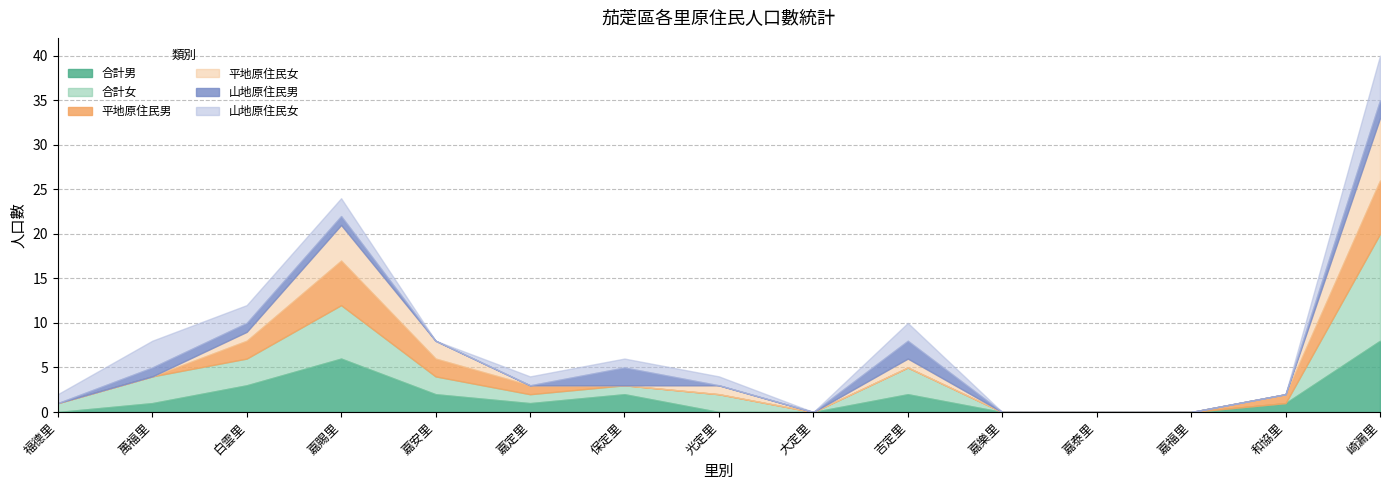

True or false: 山地原住民女 has more than 2 points higher than both neighbors.

False